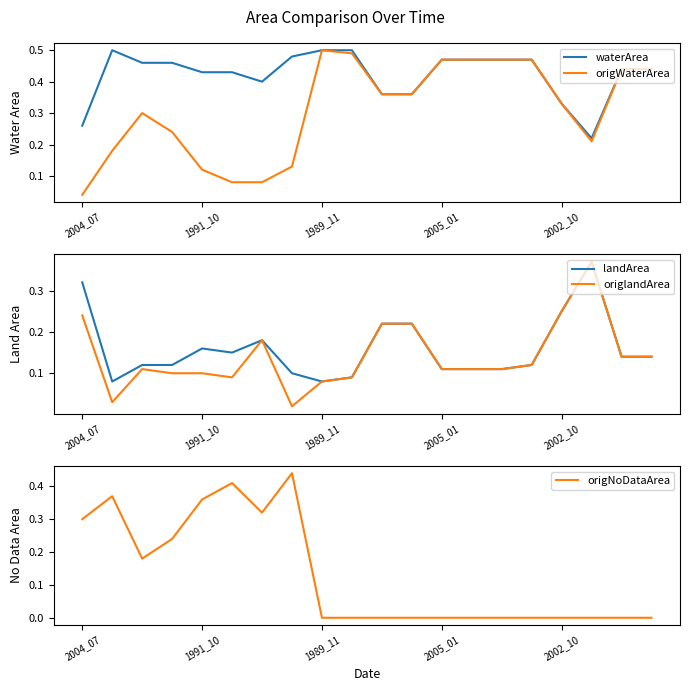

What is the average value of the waterArea series?

0.4